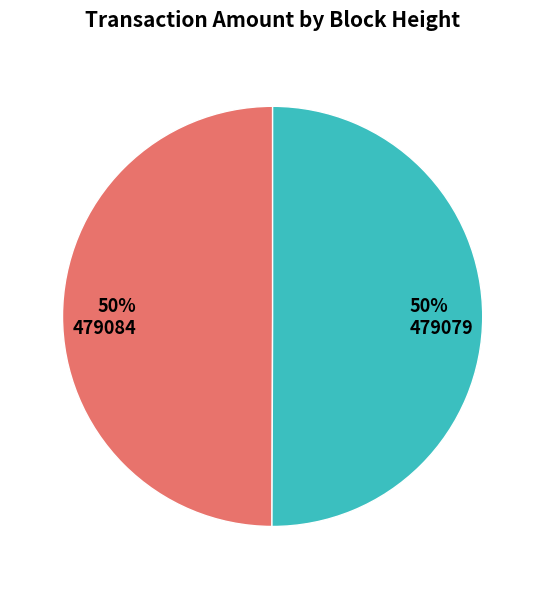

Approximately how many times larger is the value at 50% 479079 compared to 50% 479084?

1.0